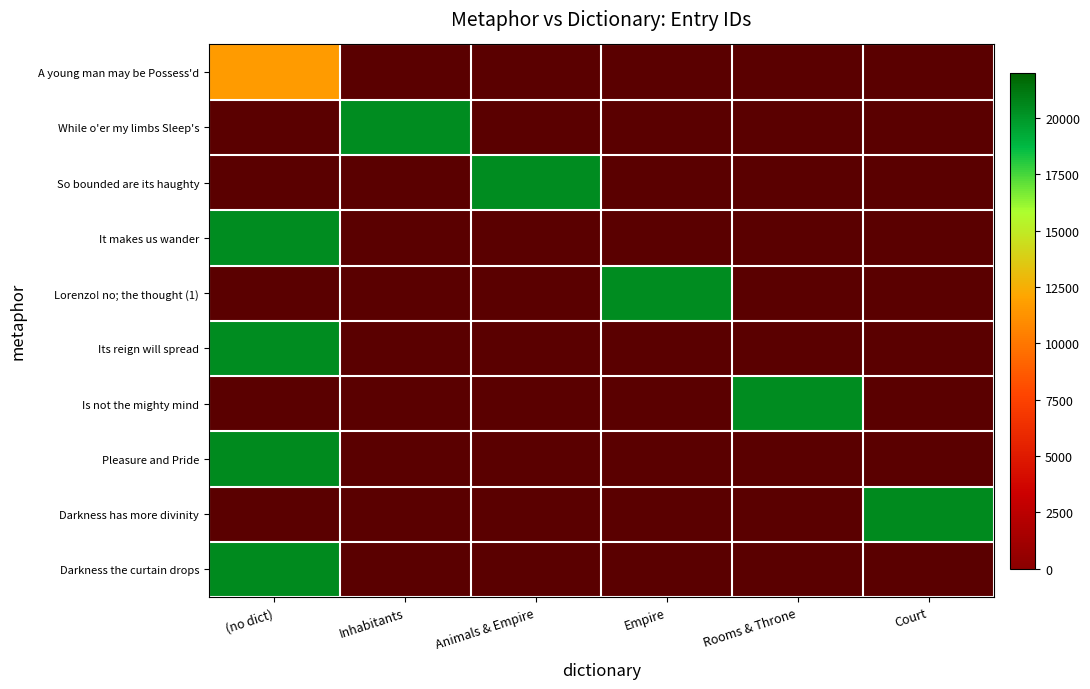

At how many categories does at least one series exceed 16457?

6